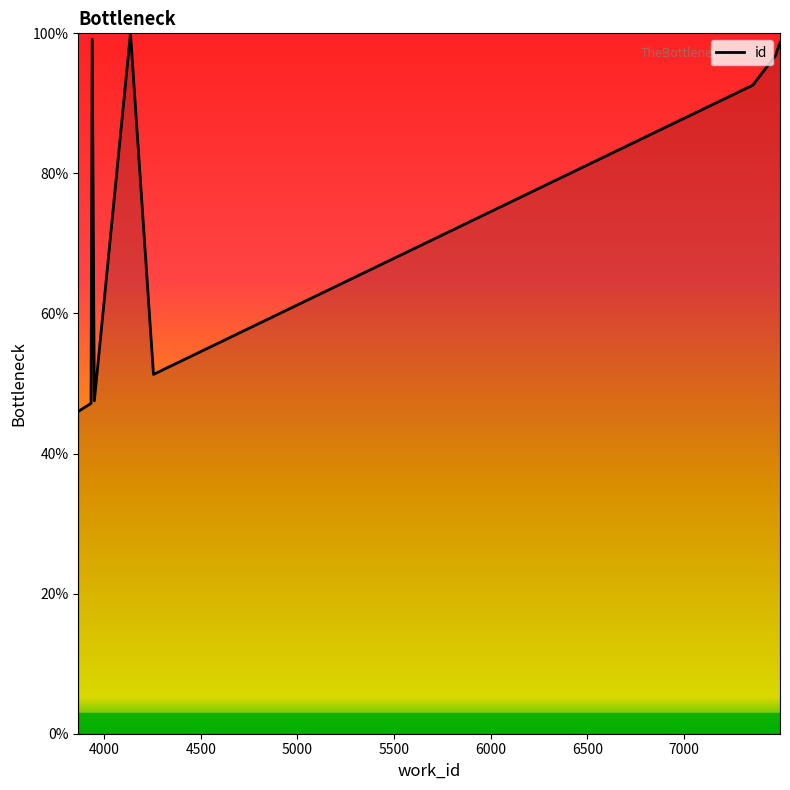

What is the smallest value displayed?

46.0